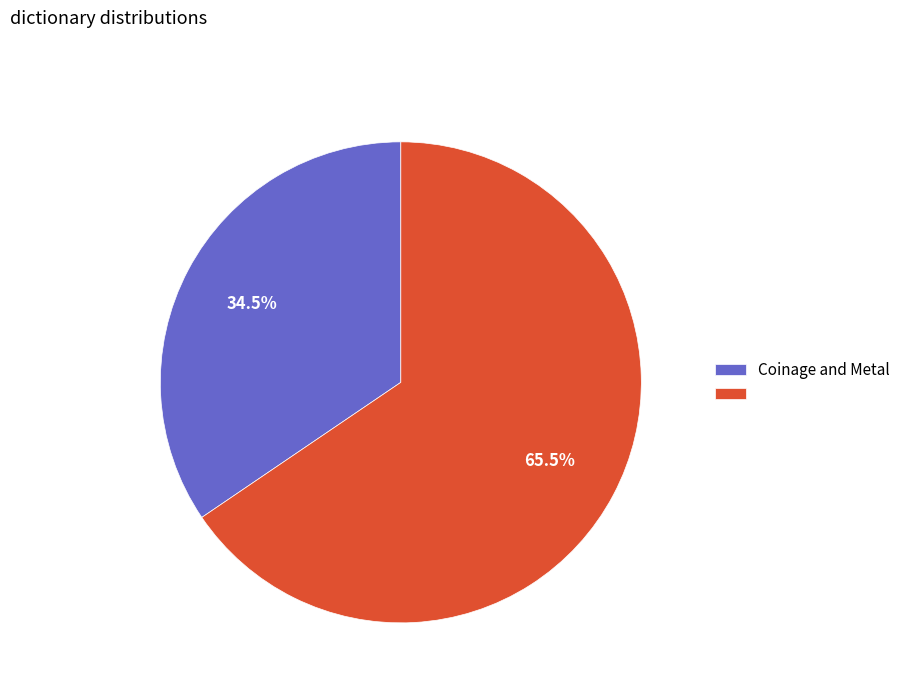

Is there a majority slice in this chart?

Yes